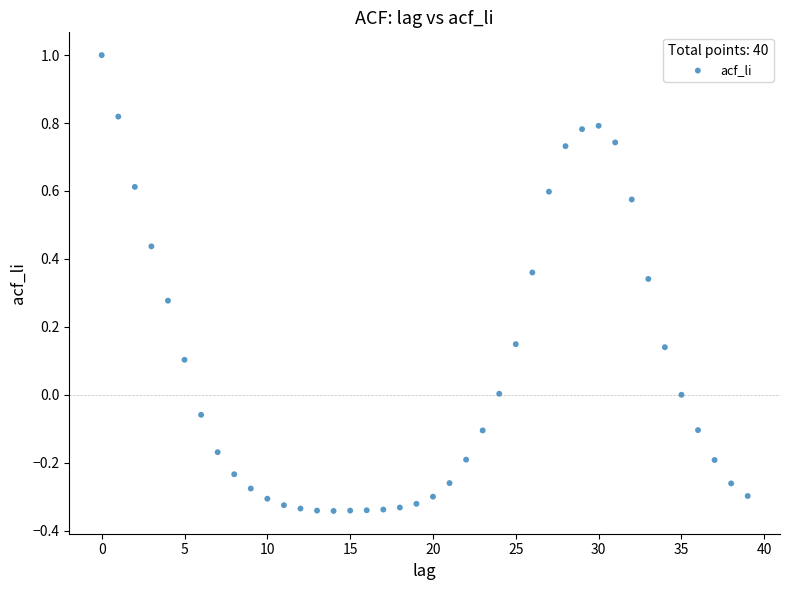

What is the range of Y values (max minus min)?

1.3